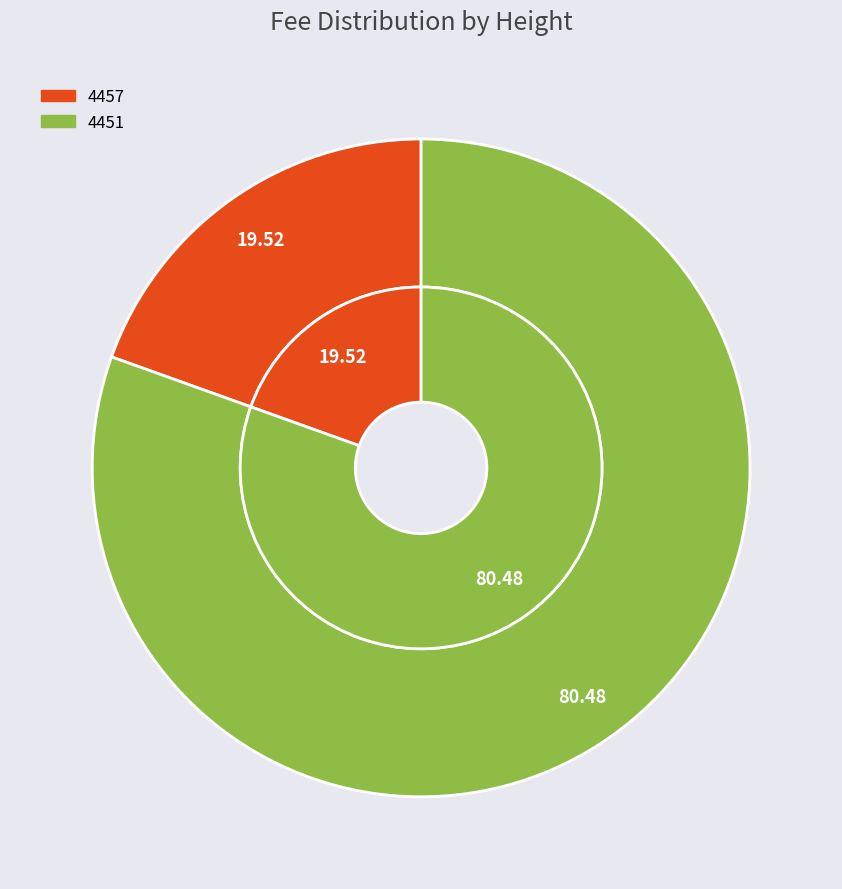

Between 4451 and 4457, which is larger?

4451